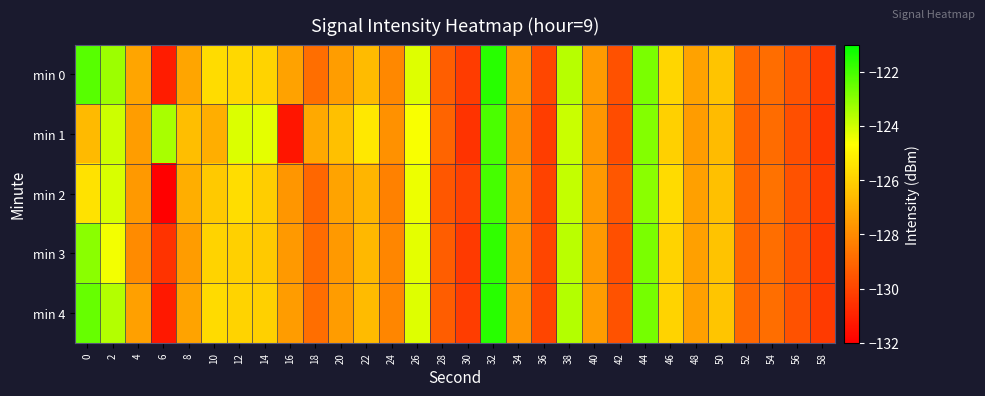

Reading left to right, what are all the values shown in this chart?

min 0: 0=-122.3	2=-123.3	4=-127.2	6=-131.1	8=-127.2	10=-125.7	12=-125.8	14=-125.9	16=-127.3	18=-128.8	20=-127.5	22=-126.6	24=-128.1	26=-124.2	28=-129.3	30=-130.2	32=-121.6	34=-127.6	36=-129.9	38=-123.6	40=-127.5	42=-129.6	44=-122.8	46=-125.9	48=-127.4	50=-126.3	52=-129.0	54=-128.8	56=-129.6	58=-130.3
min 1: 0=-126.6	2=-123.9	4=-127.5	6=-123.4	8=-126.5	10=-127.0	12=-124.2	14=-124.3	16=-131.4	18=-127.1	20=-126.5	22=-125.3	24=-127.8	26=-124.6	28=-129.1	30=-130.5	32=-122.1	34=-127.9	36=-130.2	38=-123.9	40=-127.7	42=-129.8	44=-122.9	46=-126.0	48=-127.5	50=-126.6	52=-129.2	54=-128.9	56=-129.7	58=-130.4
min 2: 0=-125.5	2=-124.1	4=-127.6	6=-132.0	8=-127.0	10=-126.2	12=-125.6	14=-126.1	16=-127.7	18=-129.0	20=-127.3	22=-126.8	24=-128.3	26=-124.4	28=-129.5	30=-130.1	32=-122.0	34=-127.7	36=-130.1	38=-123.8	40=-127.6	42=-129.5	44=-123.0	46=-125.7	48=-127.4	50=-126.5	52=-129.1	54=-128.7	56=-129.6	58=-130.2
min 3: 0=-123.0	2=-124.5	4=-128.0	6=-130.5	8=-127.5	10=-125.9	12=-126.0	14=-126.2	16=-127.6	18=-128.9	20=-127.6	22=-126.7	24=-128.1	26=-124.3	28=-129.3	30=-130.3	32=-121.7	34=-127.7	36=-130.0	38=-123.7	40=-127.6	42=-129.7	44=-122.8	46=-125.9	48=-127.4	50=-126.4	52=-129.1	54=-128.8	56=-129.6	58=-130.3
min 4: 0=-122.5	2=-123.6	4=-127.4	6=-131.3	8=-127.3	10=-125.7	12=-125.9	14=-126.0	16=-127.5	18=-128.8	20=-127.5	22=-126.6	24=-128.1	26=-124.2	28=-129.3	30=-130.2	32=-121.6	34=-127.7	36=-130.0	38=-123.6	40=-127.5	42=-129.6	44=-122.7	46=-125.9	48=-127.4	50=-126.3	52=-129.0	54=-128.8	56=-129.6	58=-130.3